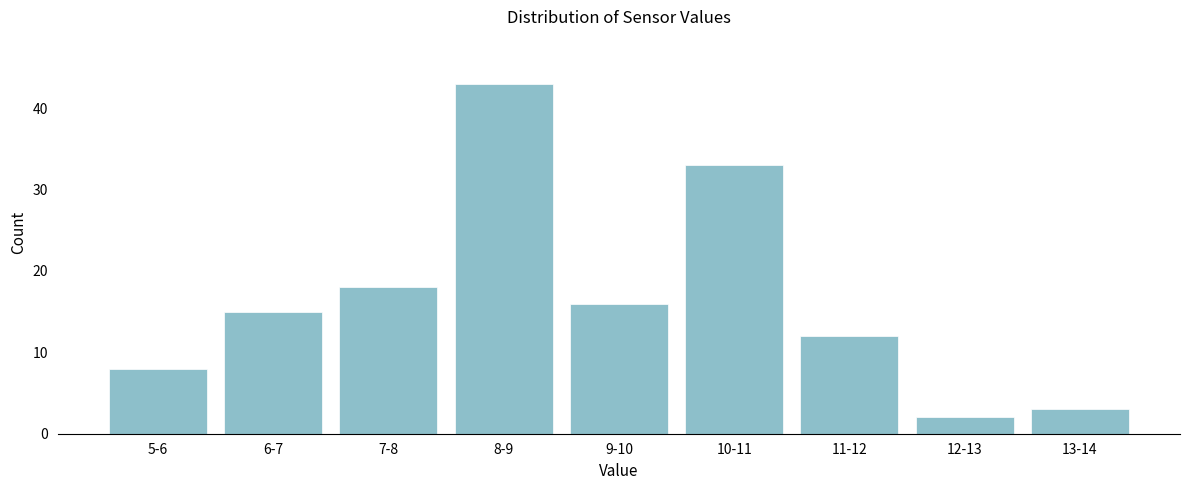

Reading left to right, transcribe all the data shown in this chart.

8	15	18	43	16	33	12	2	3